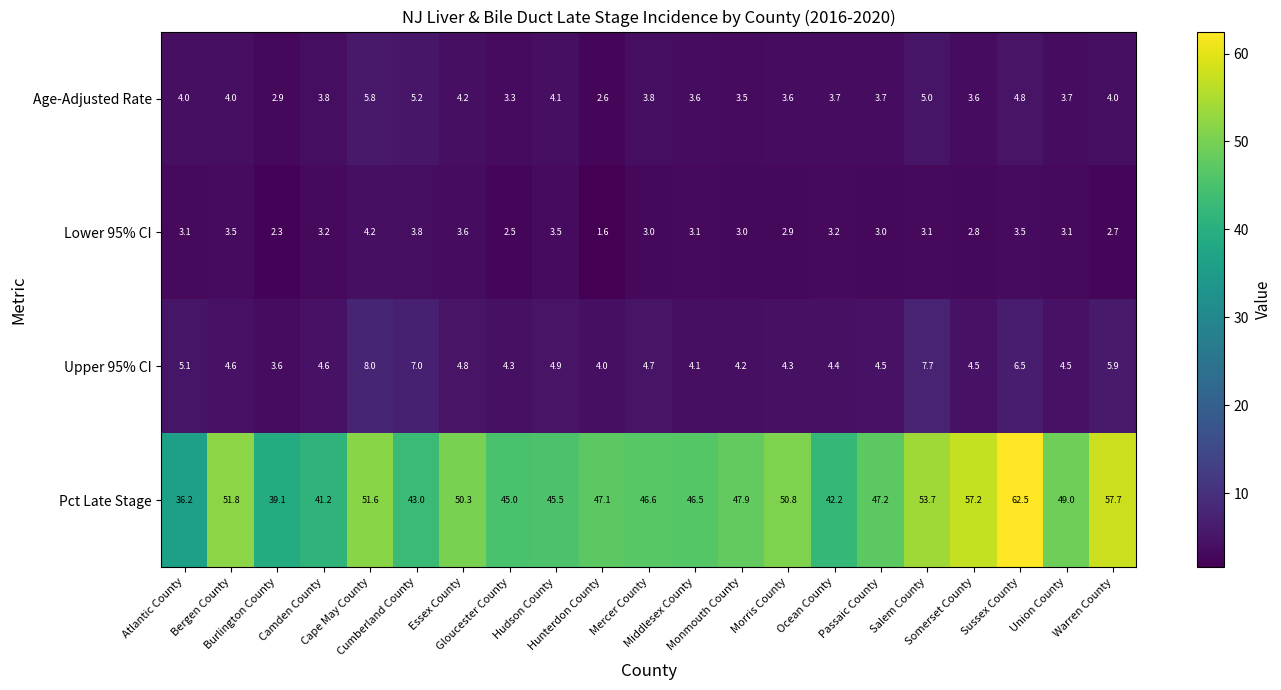

What is the minimum value shown in the chart?

1.6